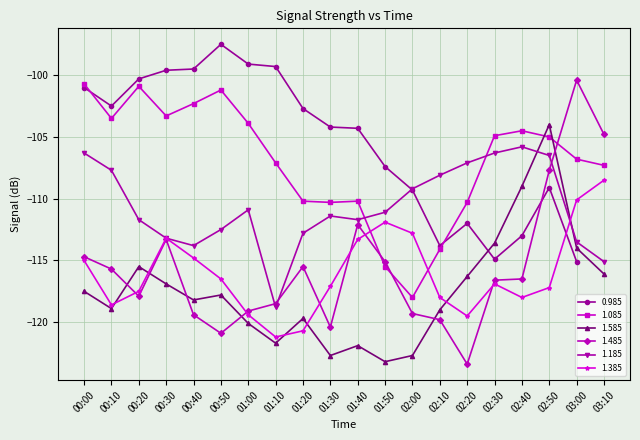

Which series has the largest range (max minus min)?

1.485